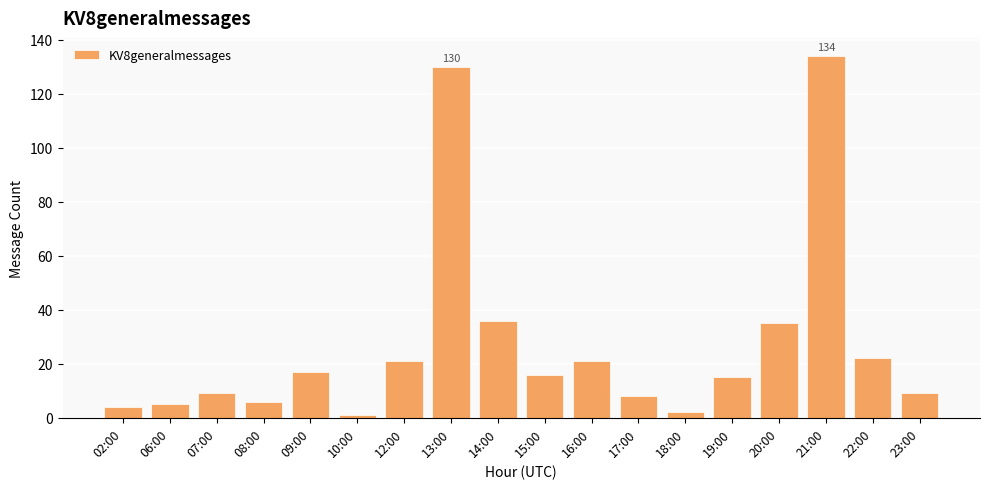

What is the smallest value displayed?

1